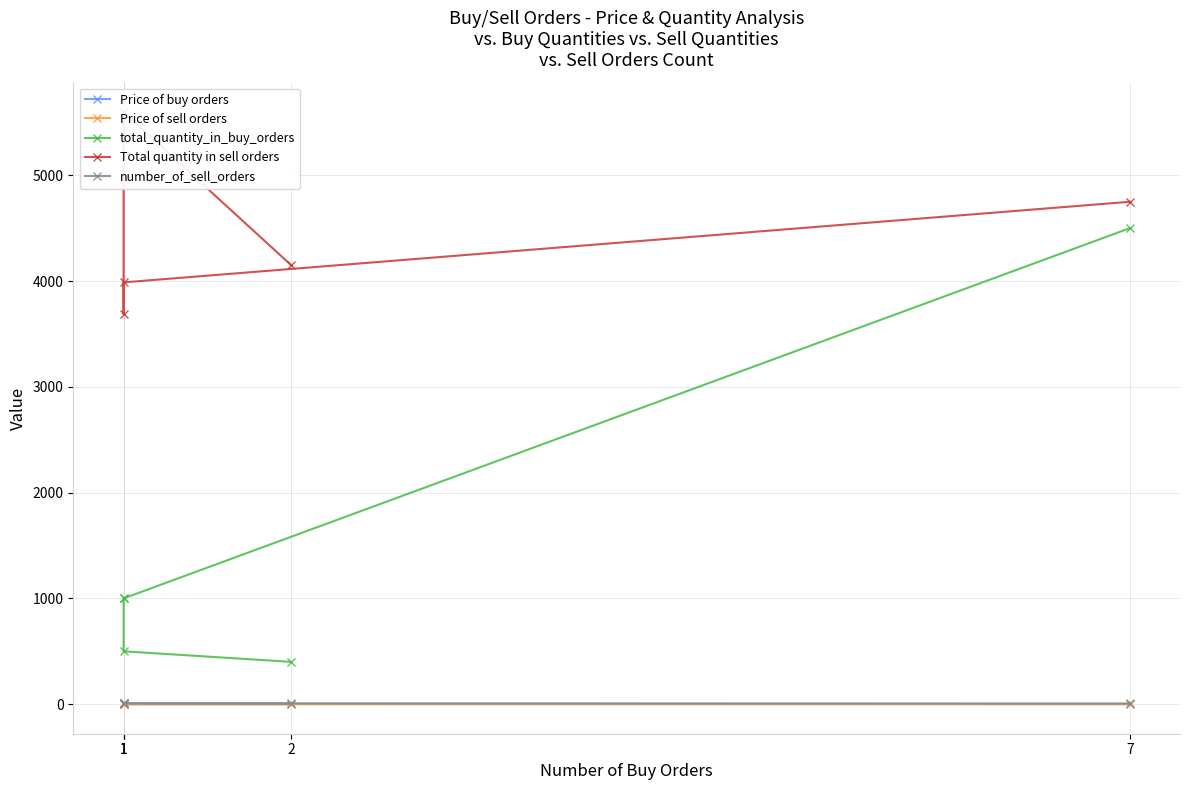

Reading left to right, transcribe all the data shown in this chart.

Price of buy orders: 2=0.8	1=0.8	1=0.7	1=0.7	7=0.7
Price of sell orders: 2=0.8	1=0.8	1=0.8	1=0.8	7=0.8
total_quantity_in_buy_orders: 2=400.0	1=500.0	1=1000.0	1=1000.0	7=4500.0
Total quantity in sell orders: 2=4150.0	1=5600.0	1=3690.0	1=3988.0	7=4750.0
number_of_sell_orders: 2=7.0	1=9.0	1=7.0	1=9.0	7=7.0